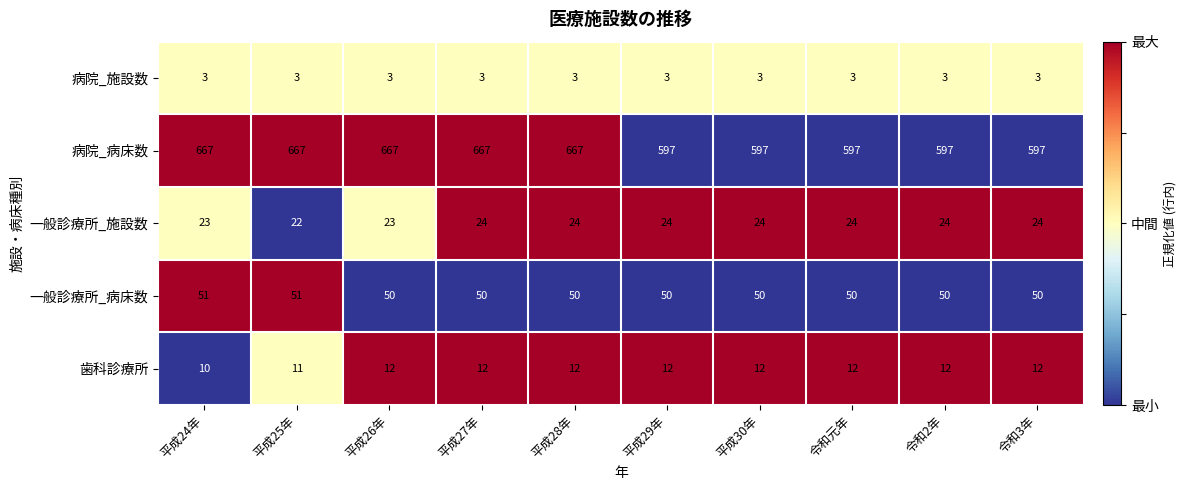

The value of 一般診療所_病床数 at 平成30年 is 50. True or false?

True